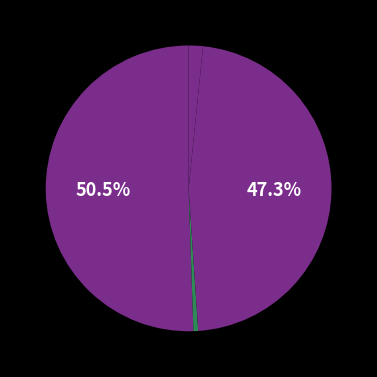

How many slices are in this pie chart?

4